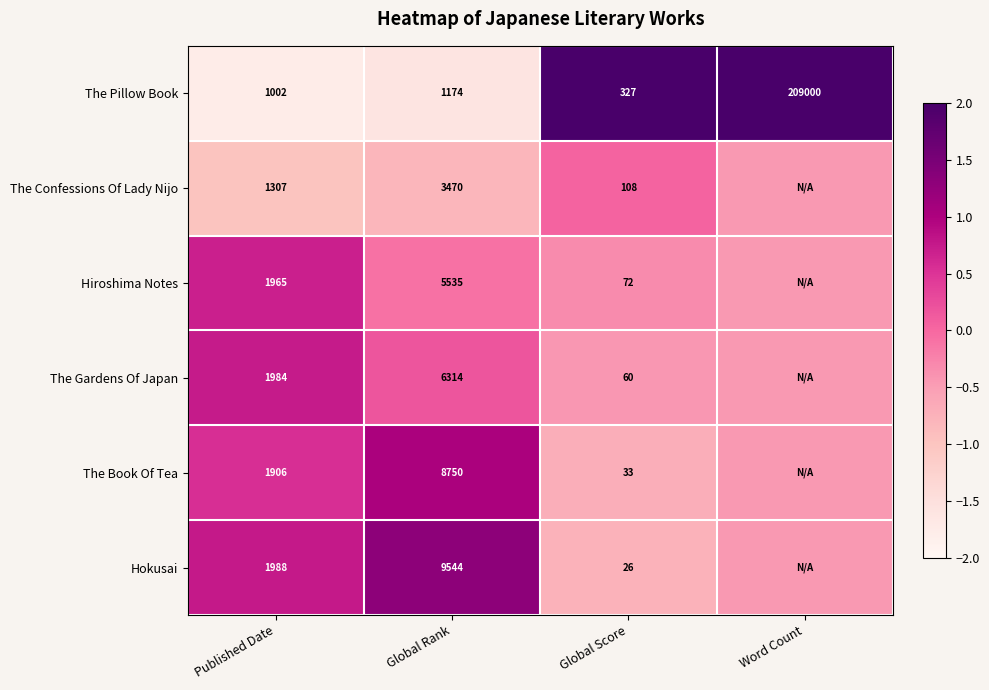

The The Pillow Book series shows 0.6 at Global Score. True or false?

False